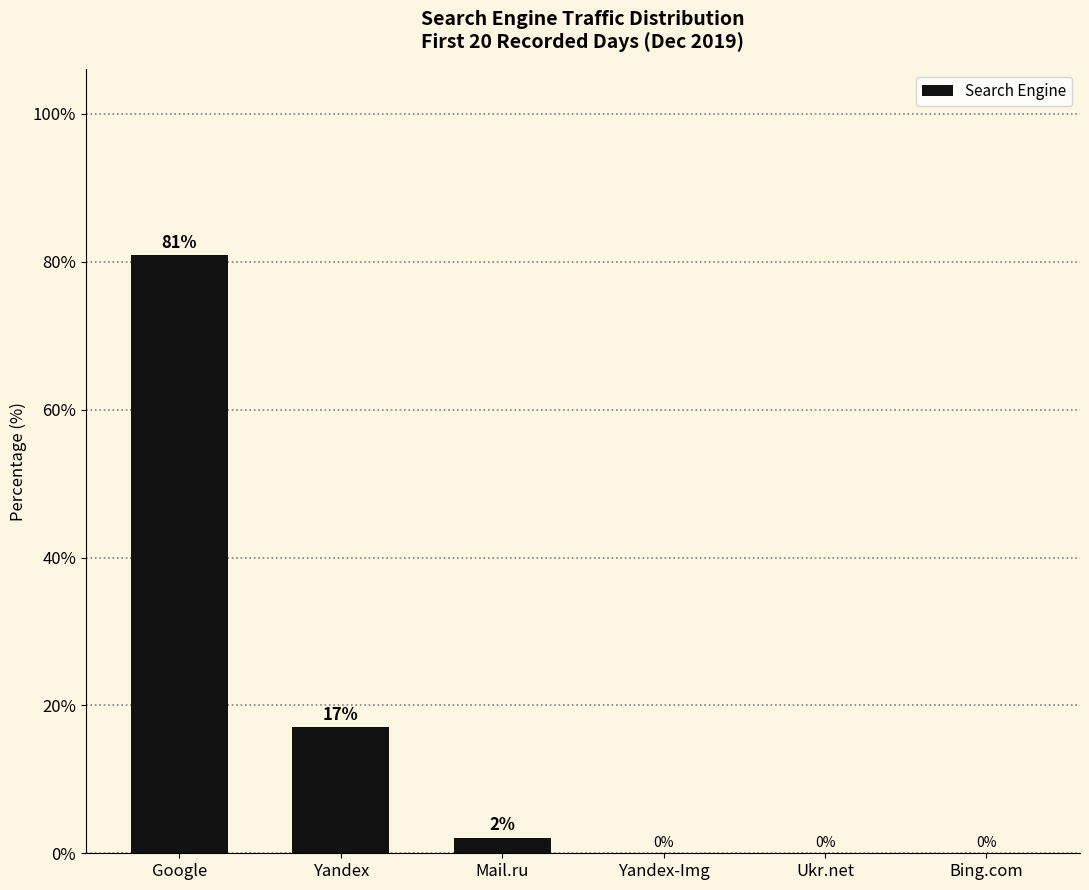

What is the maximum value shown in the chart?

80.9